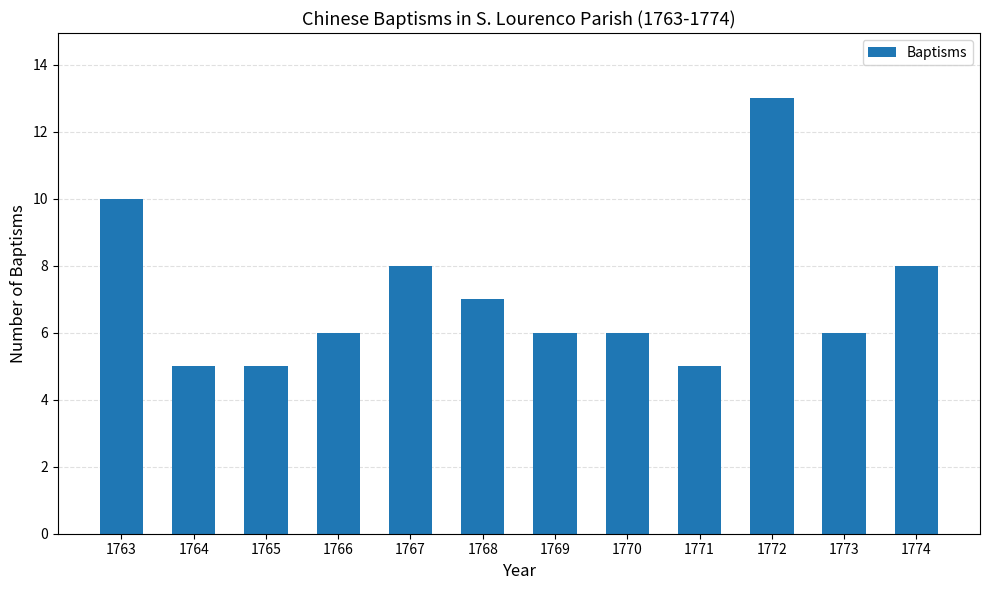

What is the difference between the maximum and minimum values?

8